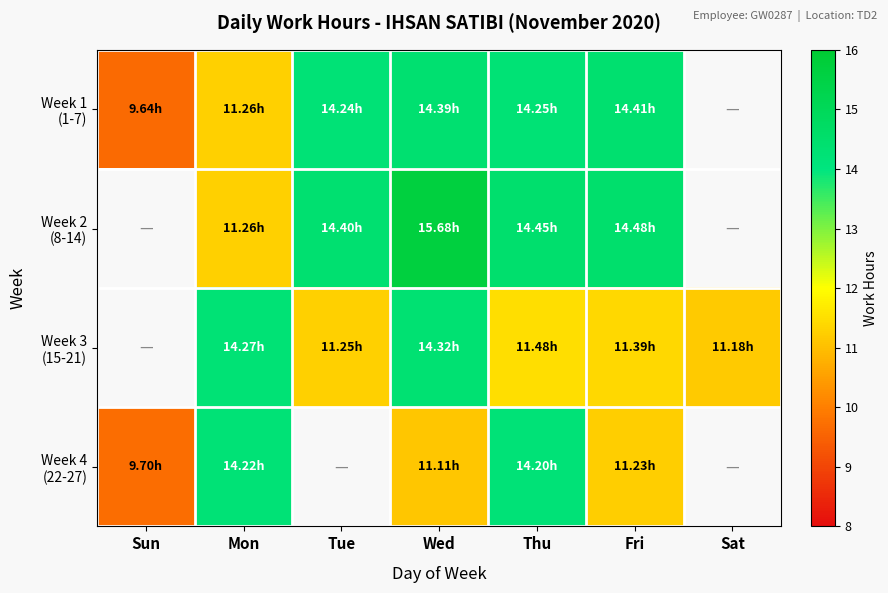

How many values in the Week 4 (22-27) series are below 11?

1